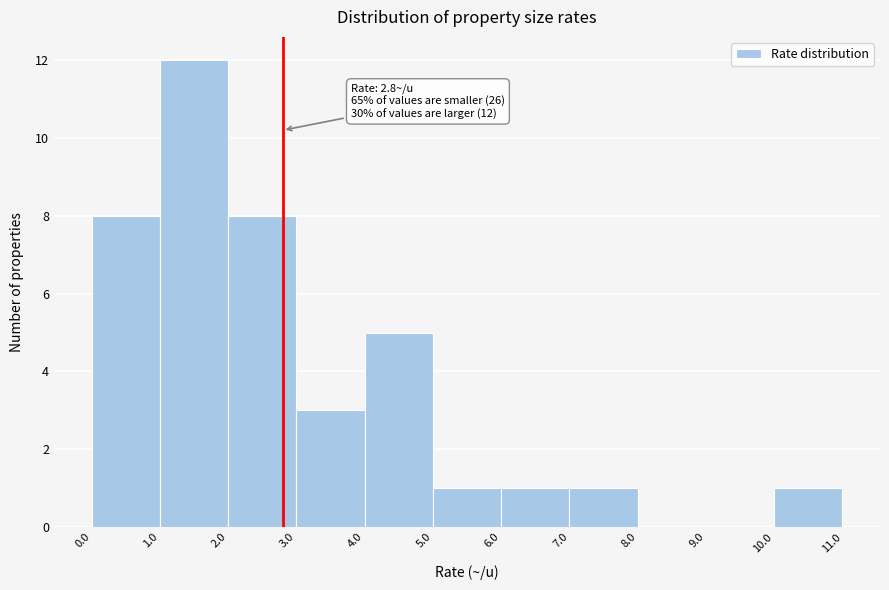

Over which range of the x-axis is the bar tallest?

1.0 to 2.0